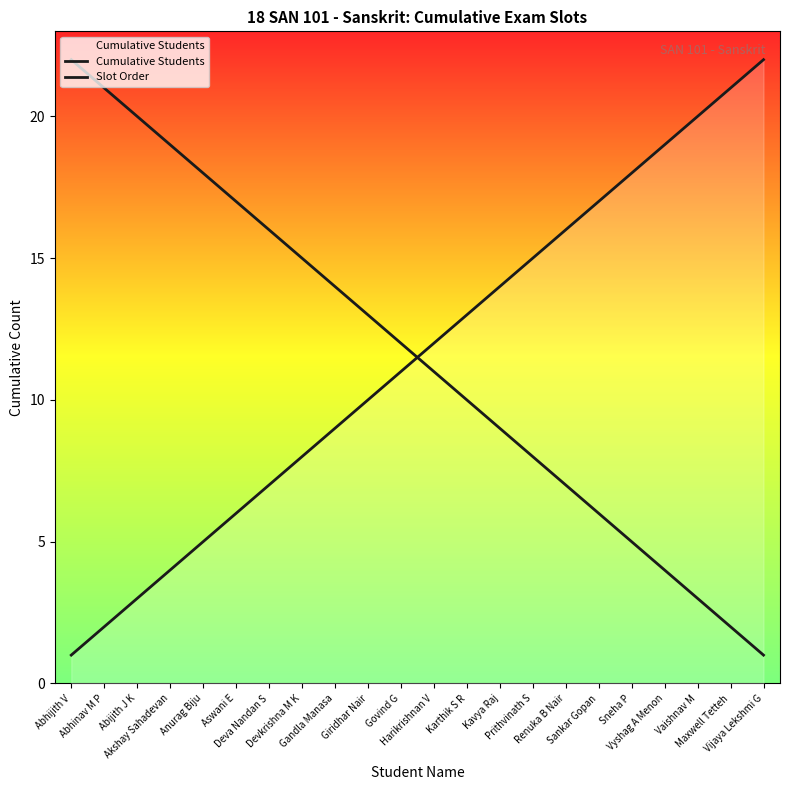

Rank the series by their maximum value, from lowest to highest.

Cumulative Students, Slot Order